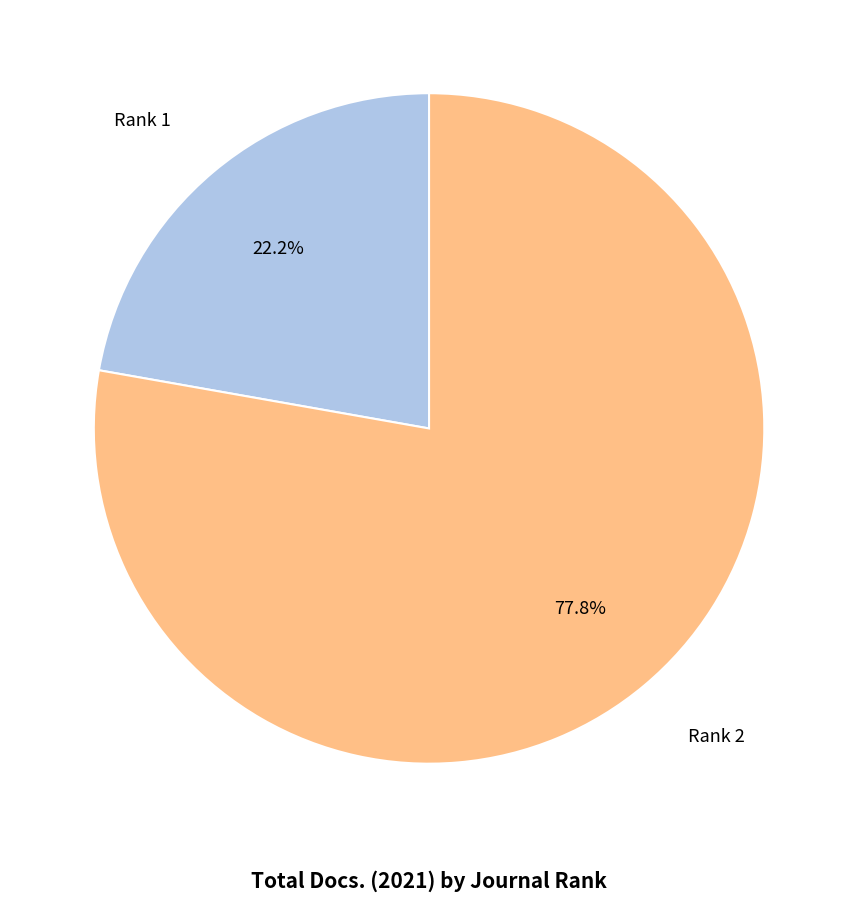

To the nearest percent, what is the difference between the largest and smallest slice percentages?

56%